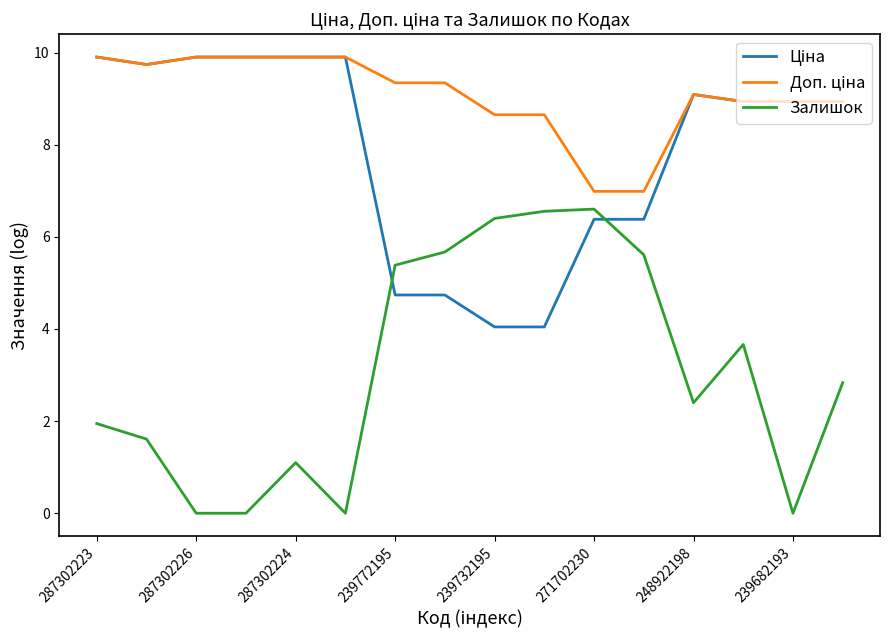

What is the greatest value displayed?

9.9